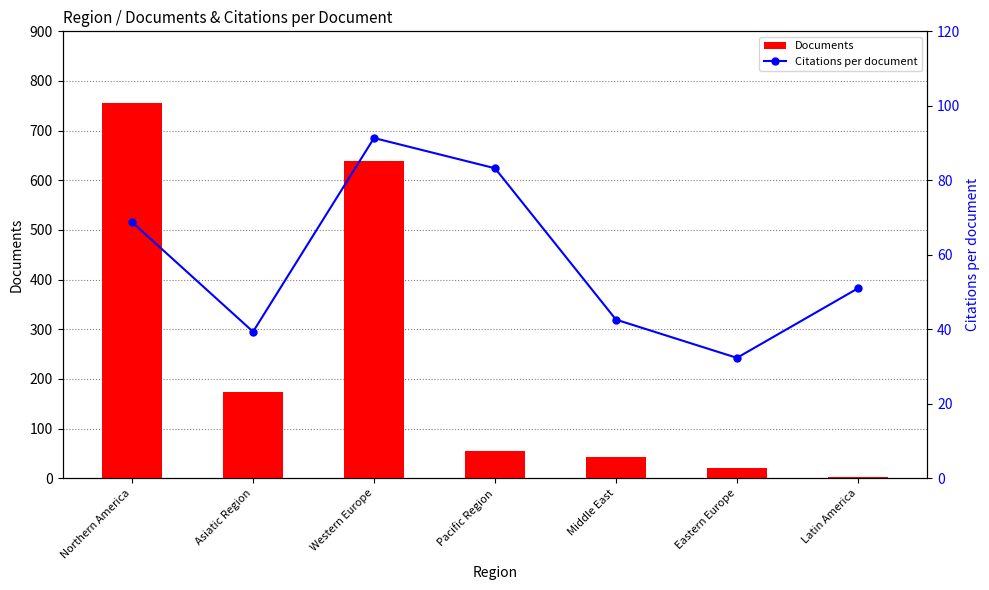

List the series in order of their peak value, highest first.

Documents, Citations per document